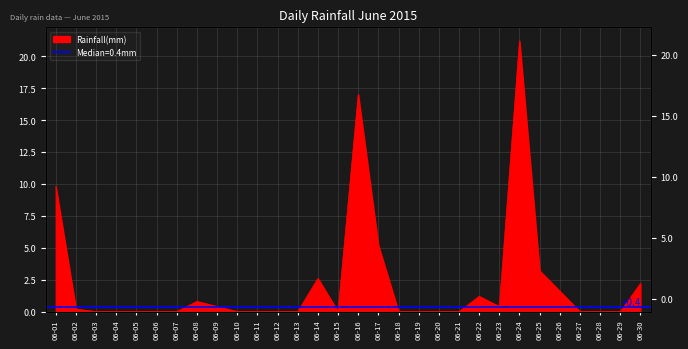

Where is the first local minimum?

06-15